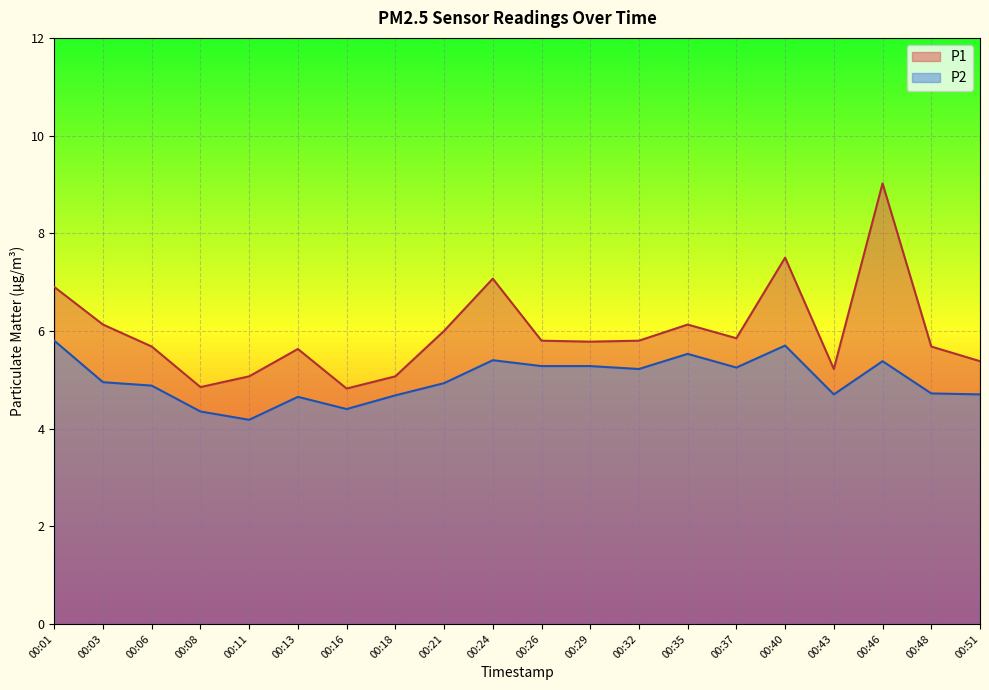

Reading right to left, transcribe all the data shown in this chart.

P1: 5.4	5.7	9.0	5.2	7.5	5.8	6.1	5.8	5.8	5.8	7.1	6.0	5.1	4.8	5.6	5.1	4.8	5.7	6.1	6.9
P2: 4.7	4.7	5.4	4.7	5.7	5.2	5.5	5.2	5.3	5.3	5.4	4.9	4.7	4.4	4.7	4.2	4.3	4.9	5.0	5.8